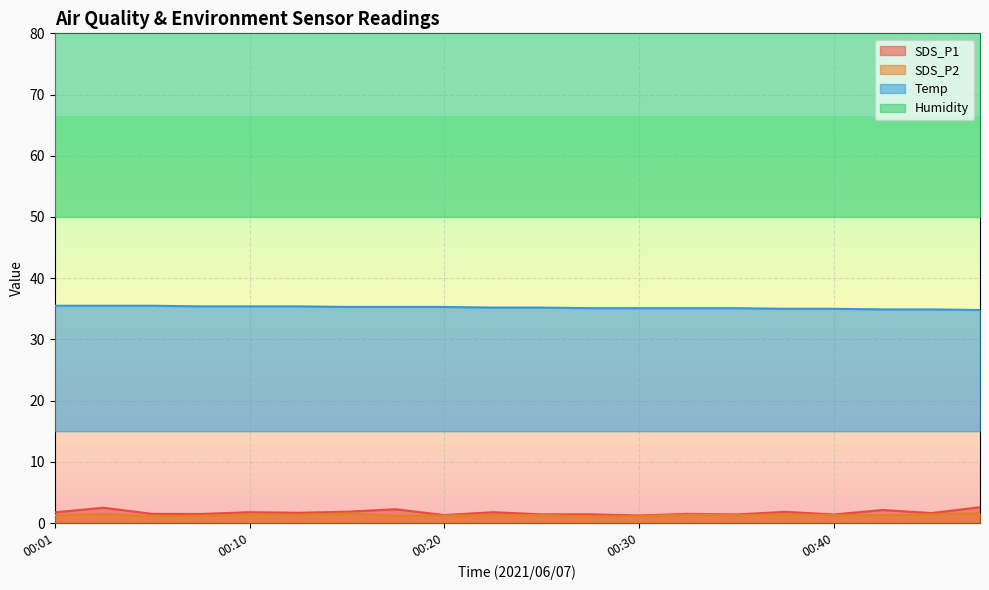

The Temp series shows 35.1 at 00:32. True or false?

True